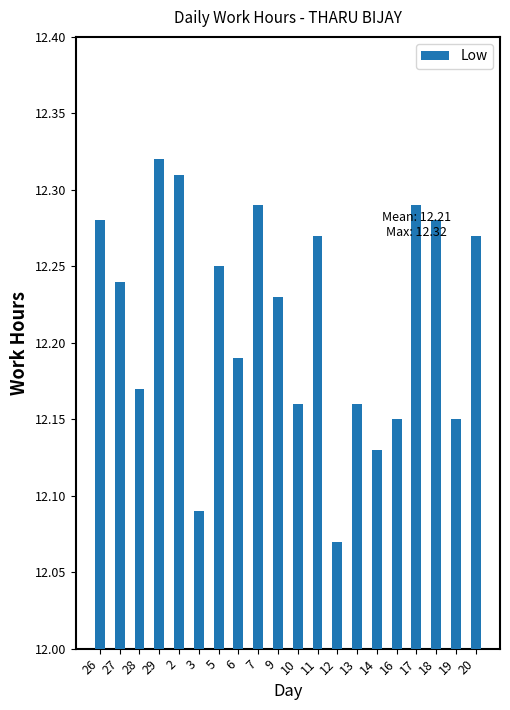

How many values are between 12 and 13?

20